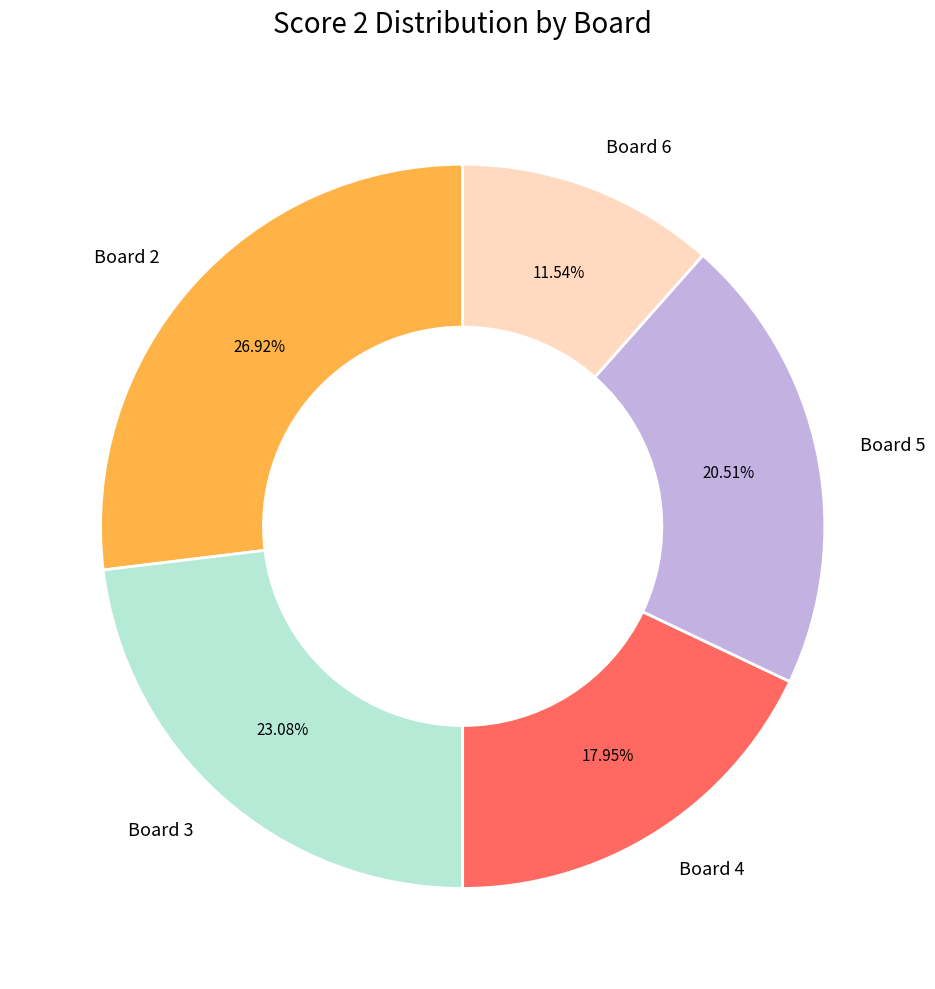

Rank the categories by value from highest to lowest.

Board 2, Board 3, Board 5, Board 4, Board 6